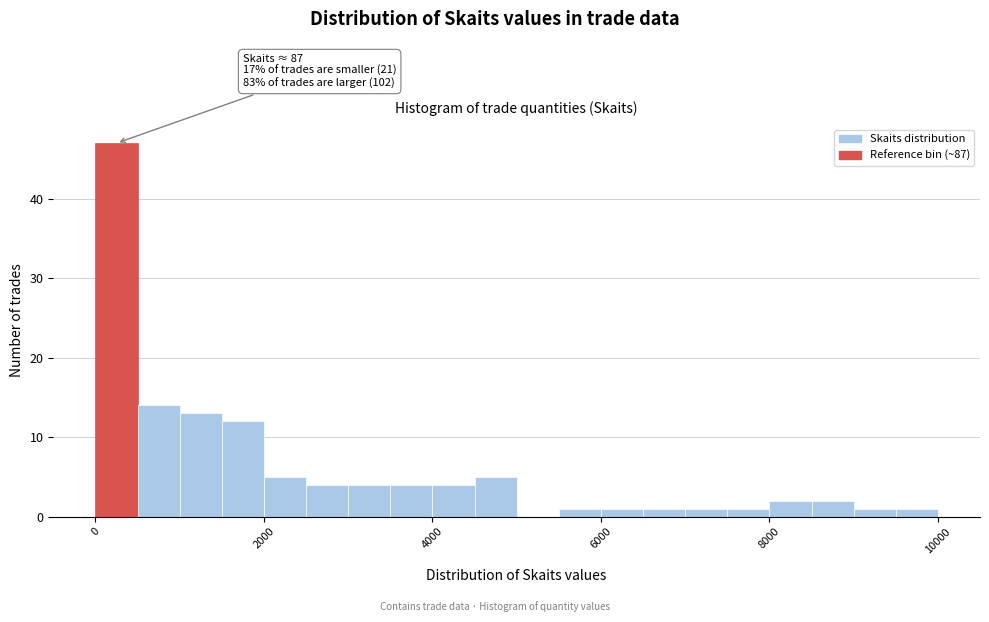

Read against the x-axis, roughly where is the centre of the tallest bar?

200